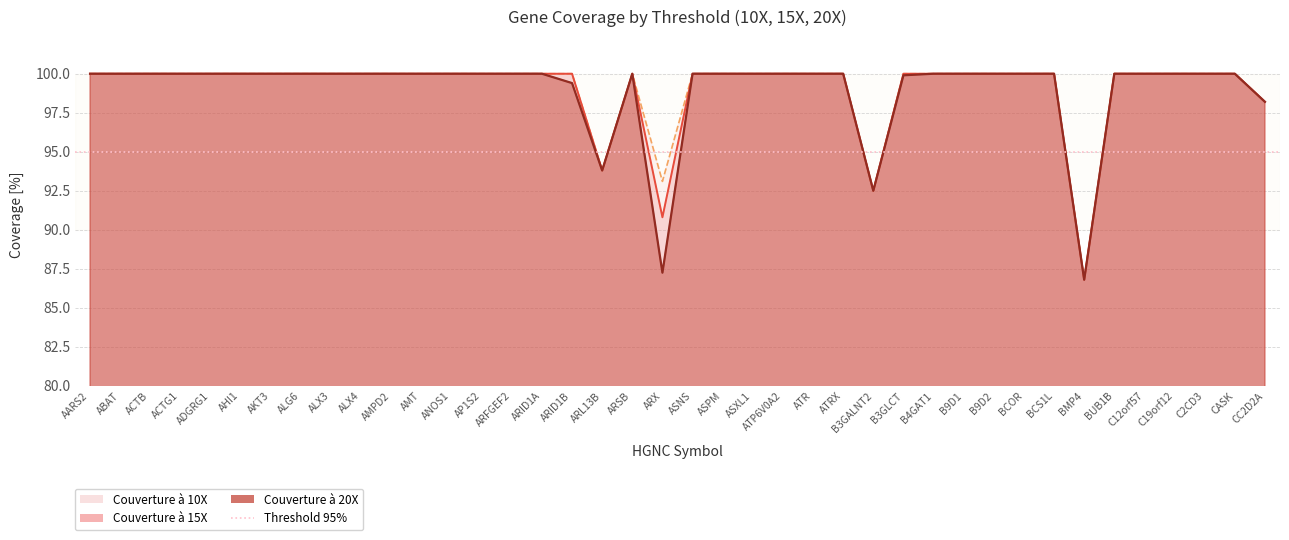

Rank the series by their maximum value, from highest to lowest.

Couverture à 10X, Couverture à 15X, Couverture à 20X